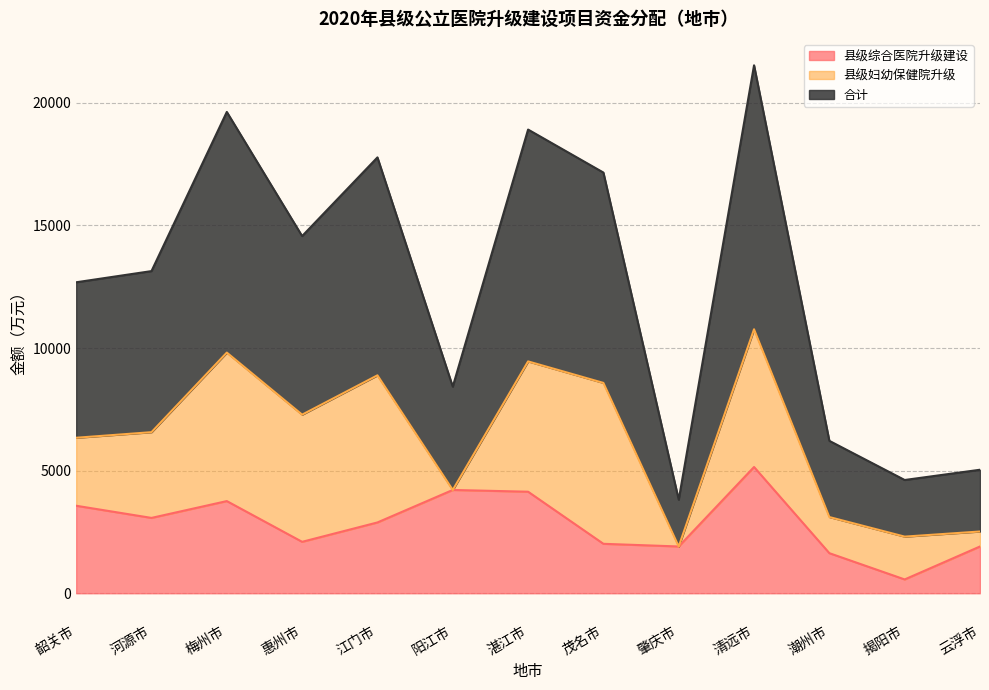

What is the minimum value for 县级综合医院升级建设?

563.0